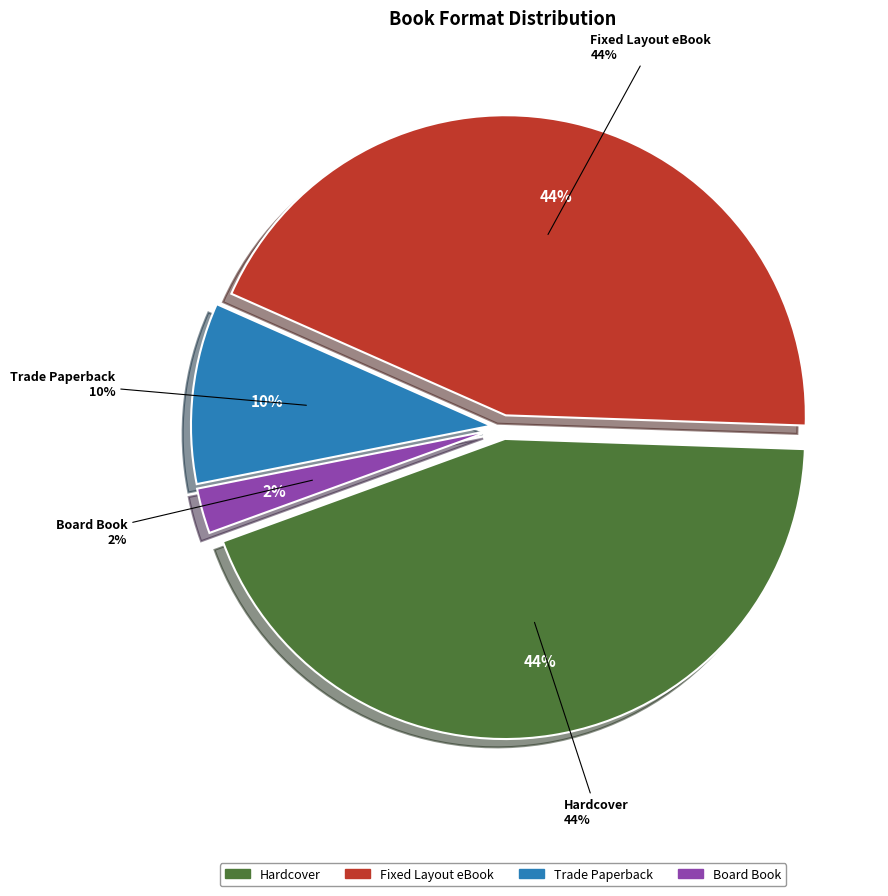

How many segments does this pie chart have?

4